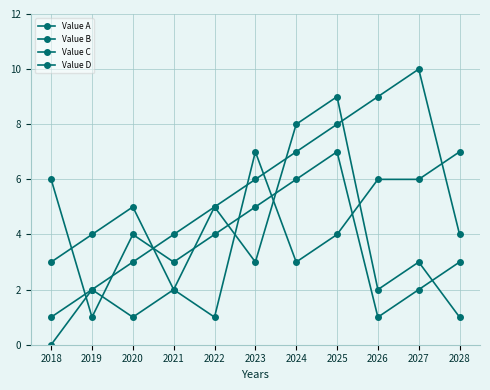

List the series in order of their peak value, lowest first.

Value A, Value D, Value C, Value B